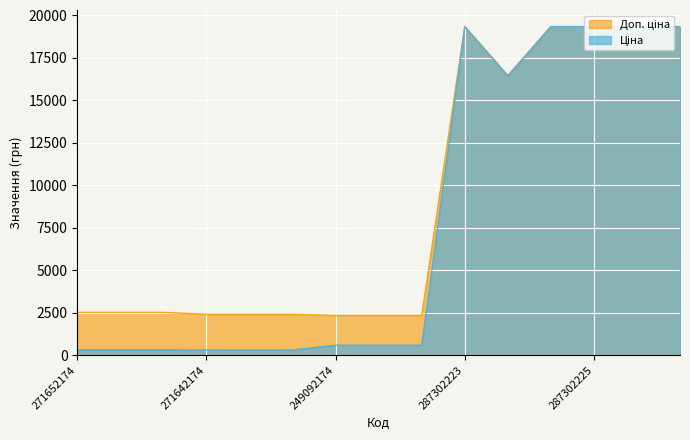

List the series in order of their overall mean, lowest first.

Ціна, Доп. ціна